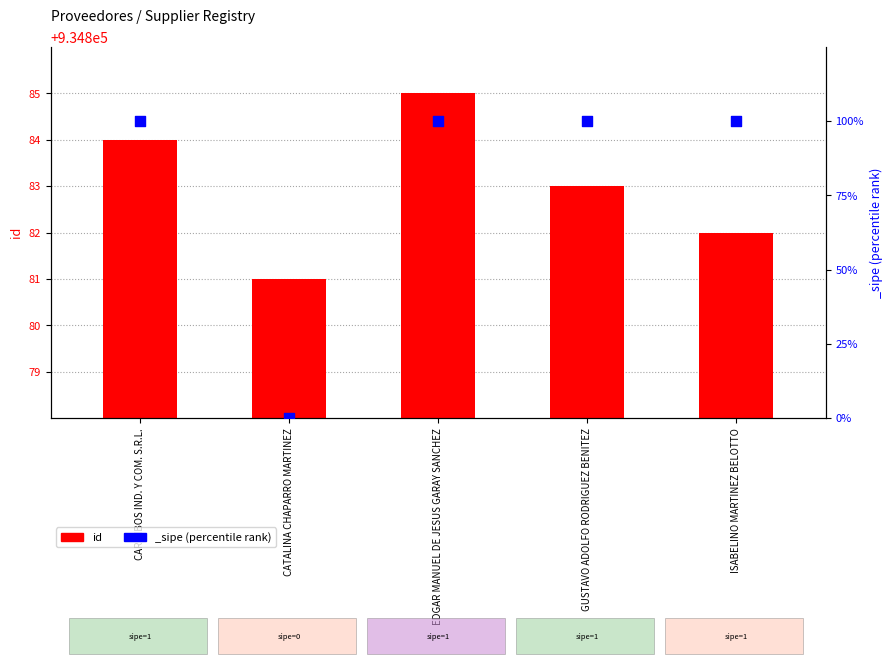

What is the change in value from GUSTAVO ADOLFO RODRIGUEZ BENITEZ to ISABELINO MARTINEZ BELOTTO?

-1